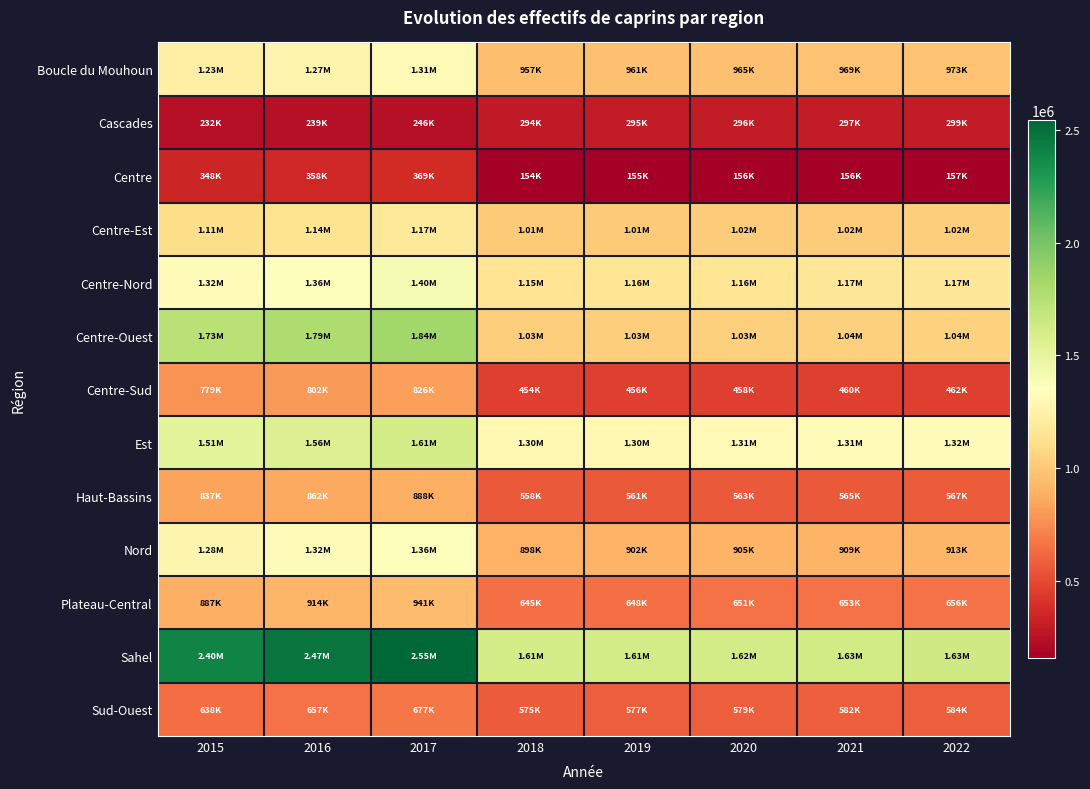

Rank the series by their maximum value, from highest to lowest.

Sahel, Centre-Ouest, Est, Centre-Nord, Nord, Boucle du Mouhoun, Centre-Est, Plateau-Central, Haut-Bassins, Centre-Sud, Sud-Ouest, Centre, Cascades